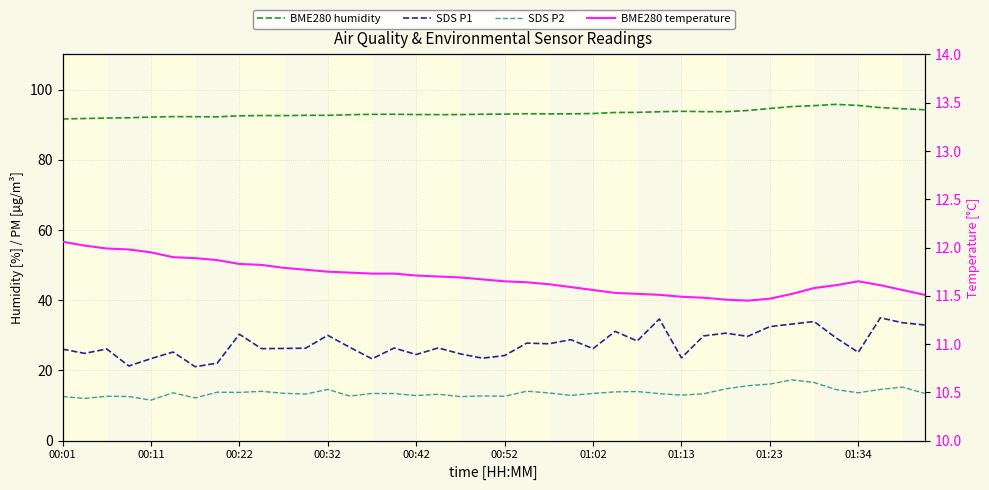

What is the difference between the second highest and minimum values in the BME280 humidity series?

3.9